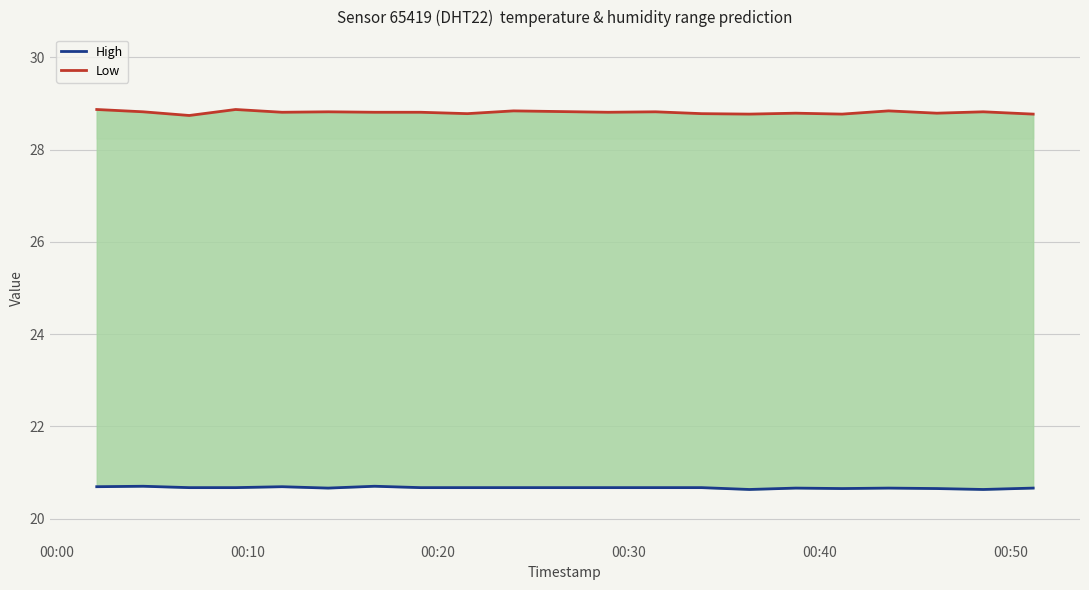

What is the sum of all Low values?

576.1